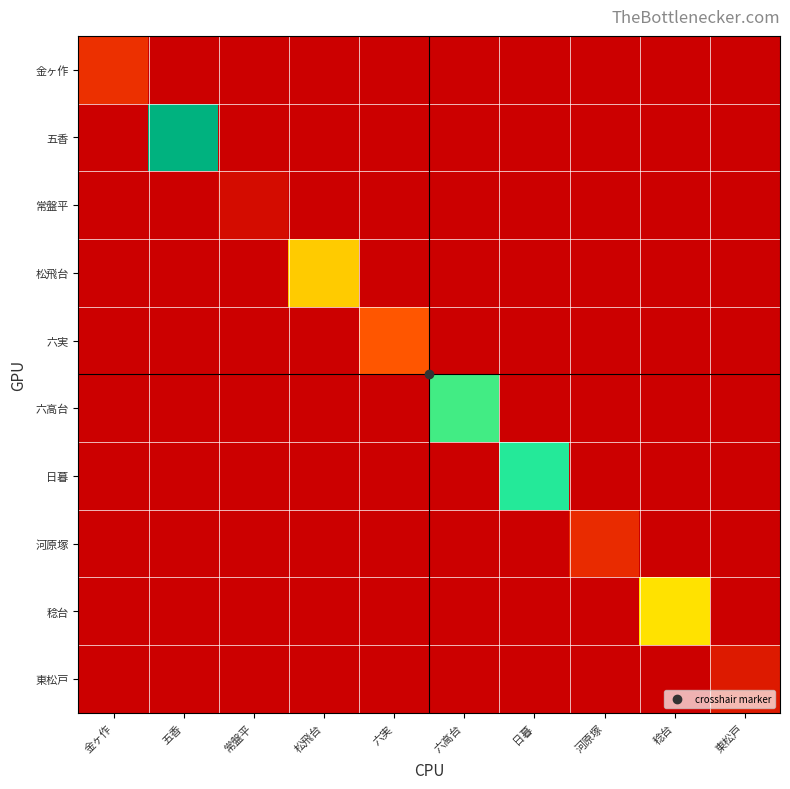

At 河原塚, list the series in order from largest to smallest.

河原塚, 金ヶ作, 五香, 常盤平, 松飛台, 六実, 六高台, 日暮, 稔台, 東松戸